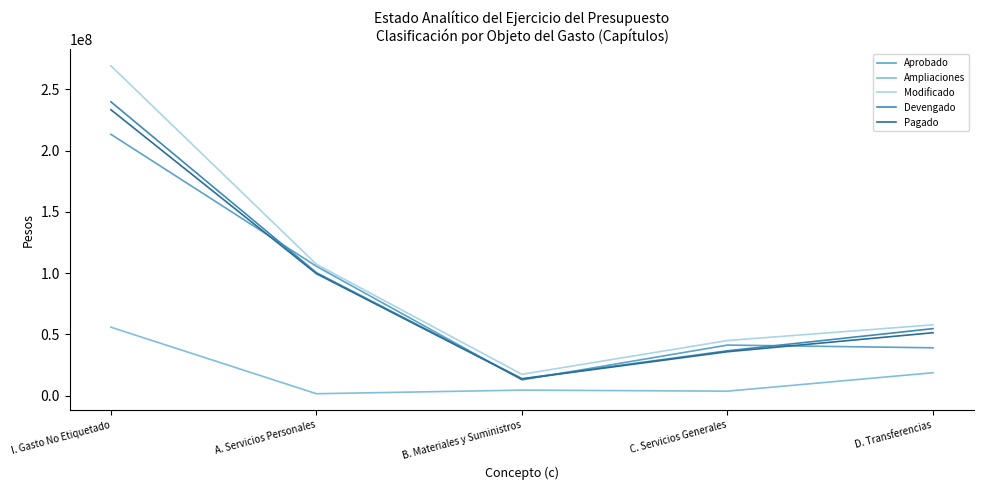

List the labels in order of Modificado value, largest first.

I. Gasto No Etiquetado, A. Servicios Personales, D. Transferencias, C. Servicios Generales, B. Materiales y Suministros